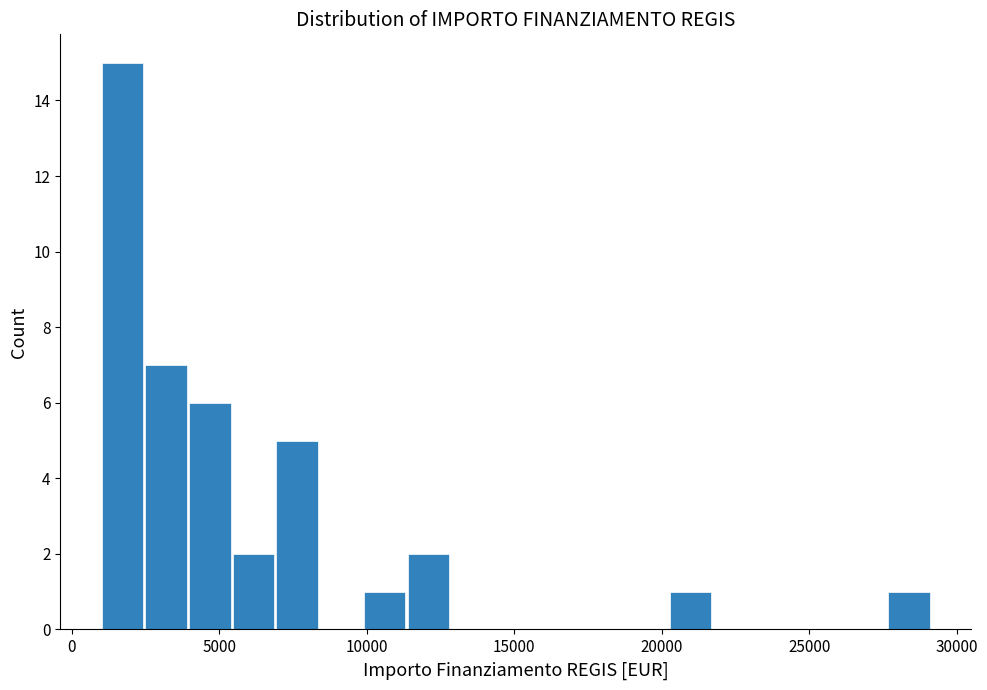

Around what value on the x-axis is the tallest bar? Give the approximate position of its centre, as read against the axis.

1500